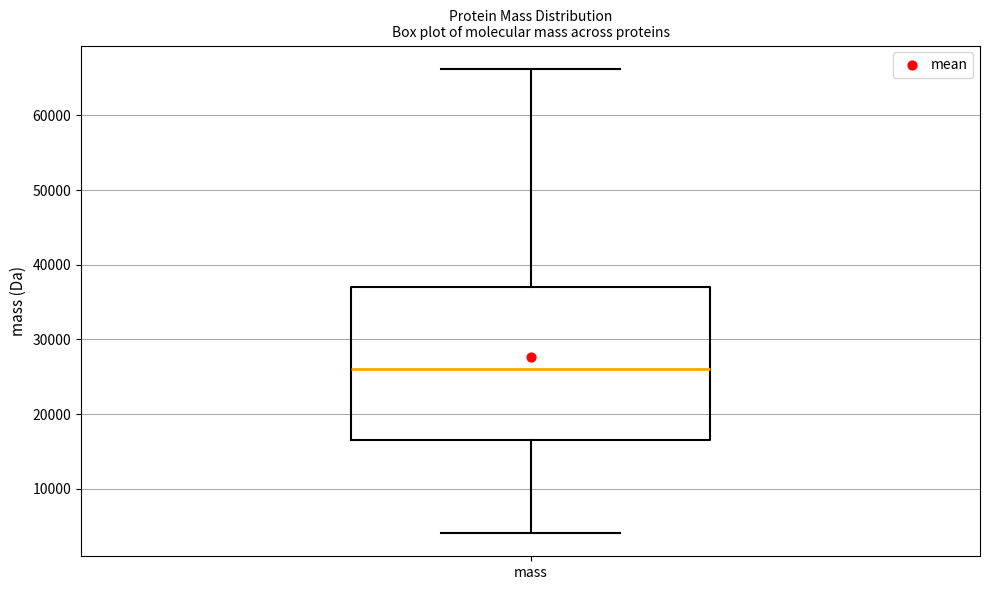

Read this box plot against the y-axis: the position of the median line, the range covered by the box, and the ends of both whiskers. The values are not printed on the chart, so give them approximately, as read against the axis.

median 26000, box 16000 to 37000, whiskers 4000 to 66000